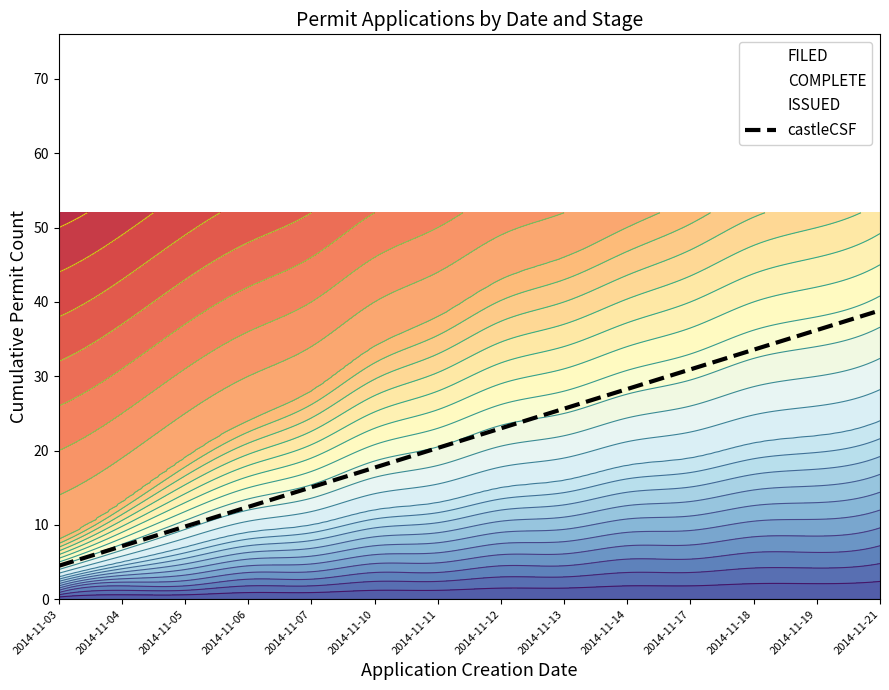

What is the difference between the second highest and minimum values?

31.7